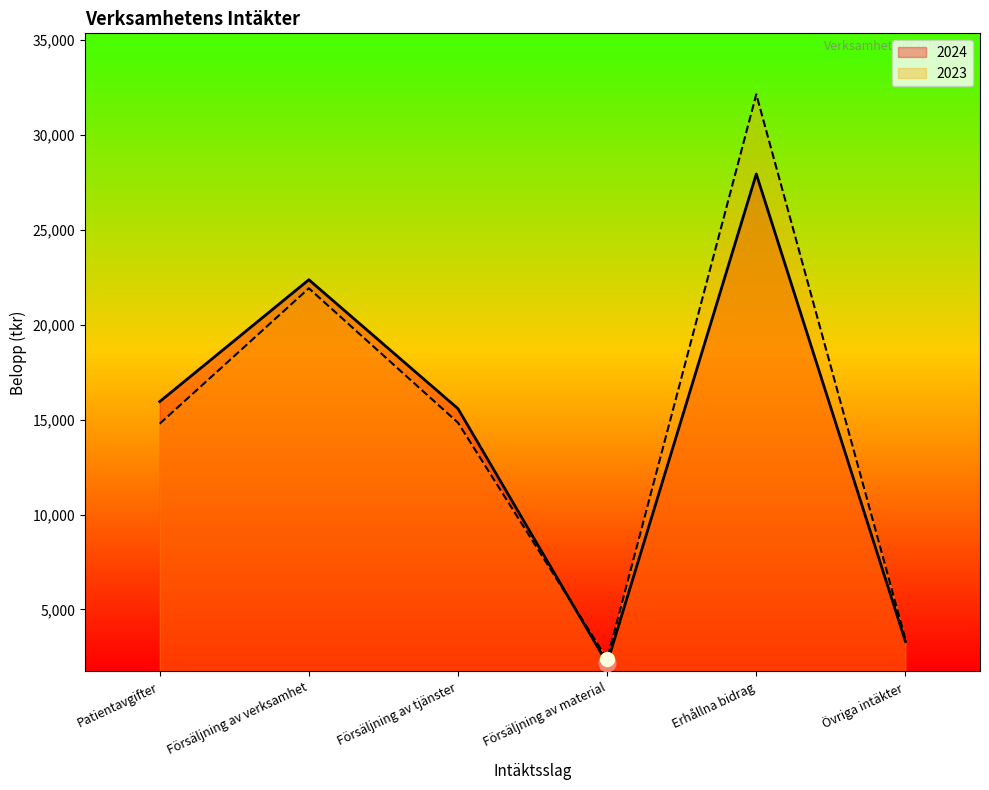

Read the 2024 value at Försäljning av verksamhet, to the nearest 100.

22400